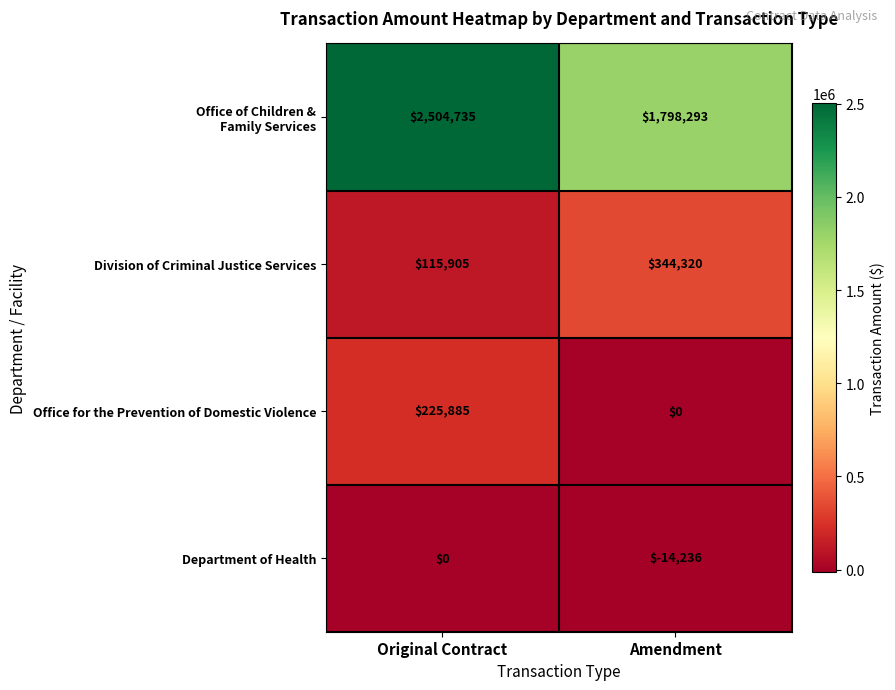

What is the minimum value shown in the chart?

-14236